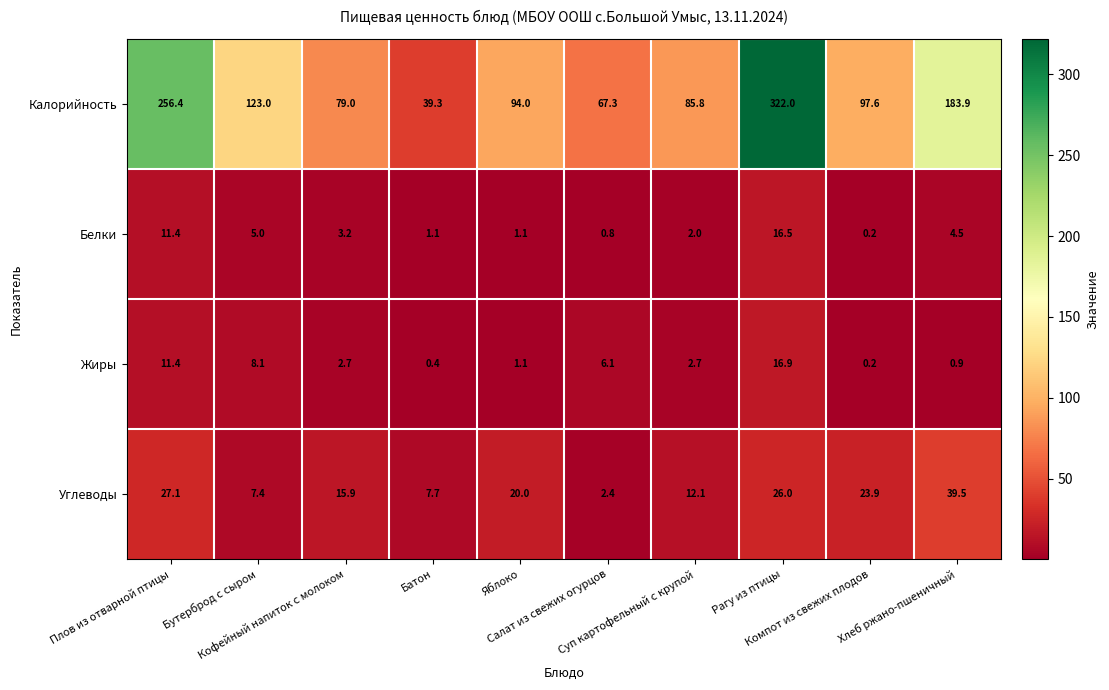

Which series has the largest total across all categories?

Калорийность